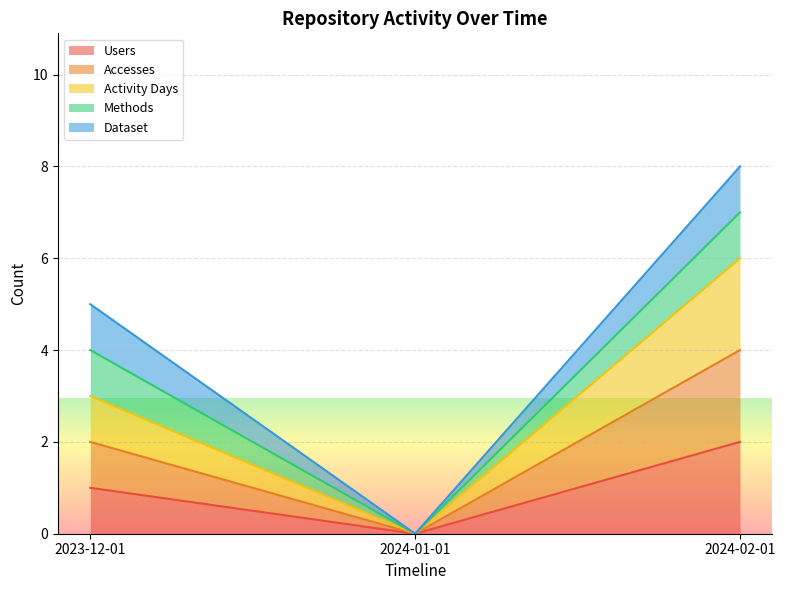

The Accesses series shows 6 at 2024-02-01. True or false?

False